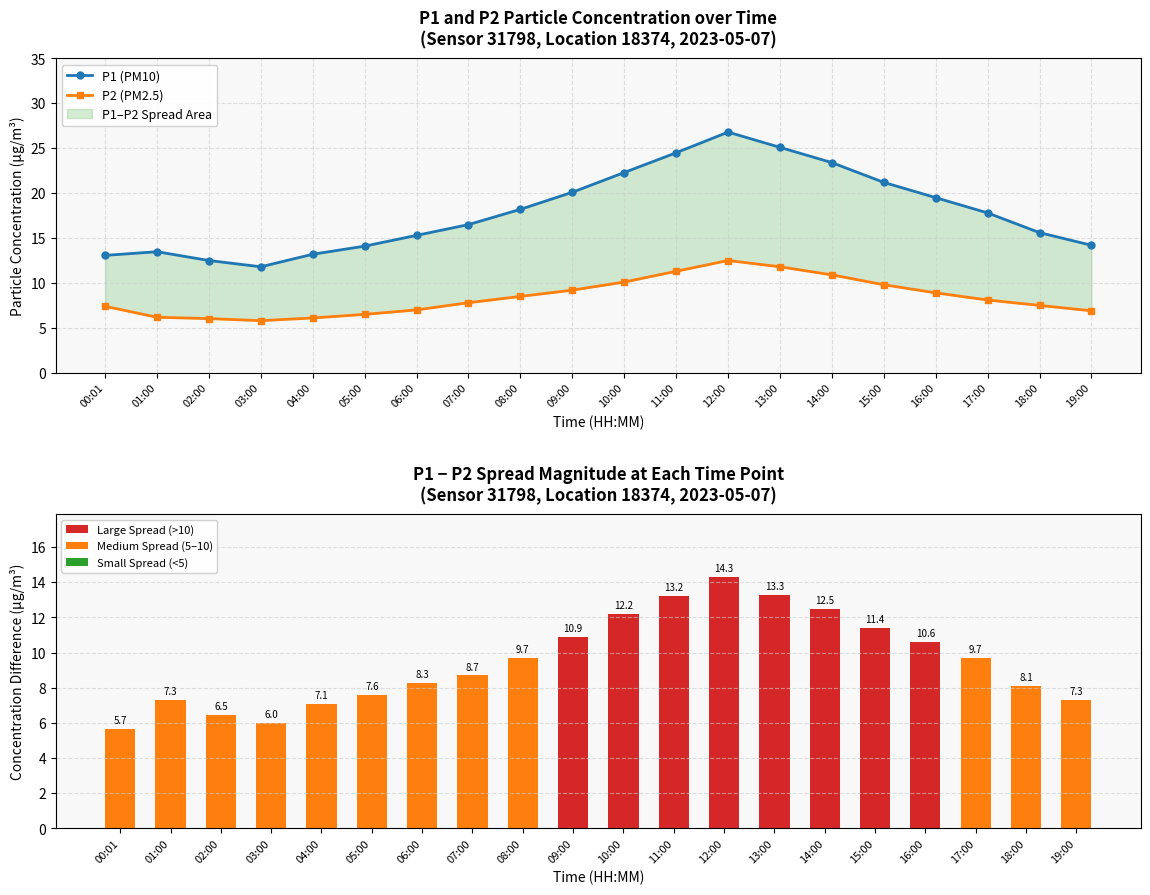

What is the difference between the highest and lowest values at 12:00?

14.3